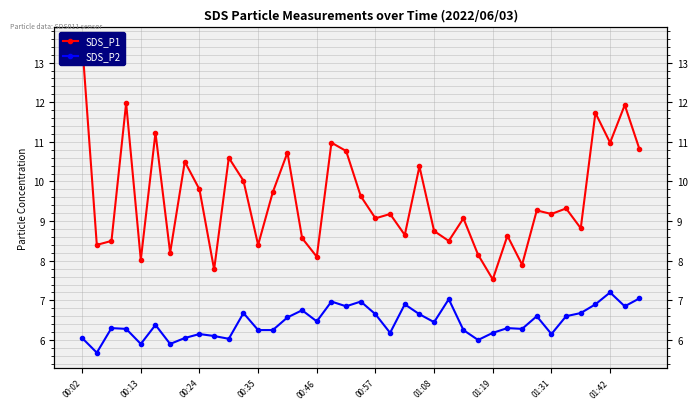

Reading left to right, what are all the values shown in this chart?

SDS_P1: 13.5	8.4	8.5	12.0	8.0	11.2	8.2	10.5	9.8	7.8	10.6	10.0	8.4	9.7	10.7	8.6	8.1	11.0	10.8	9.6	9.1	9.2	8.7	10.4	8.8	8.5	9.1	8.2	7.5	8.6	7.9	9.3	9.2	9.3	8.8	11.7	11.0	11.9	10.8
SDS_P2: 6.0	5.7	6.3	6.3	5.9	6.4	5.9	6.0	6.2	6.1	6.0	6.7	6.2	6.2	6.6	6.8	6.5	7.0	6.8	7.0	6.7	6.2	6.9	6.7	6.5	7.0	6.2	6.0	6.2	6.3	6.3	6.6	6.2	6.6	6.7	6.9	7.2	6.8	7.0